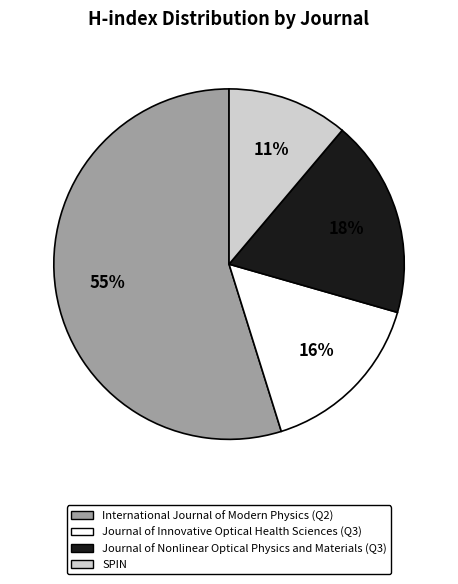

To the nearest percent, what is the difference between the largest and smallest slice percentages?

44%